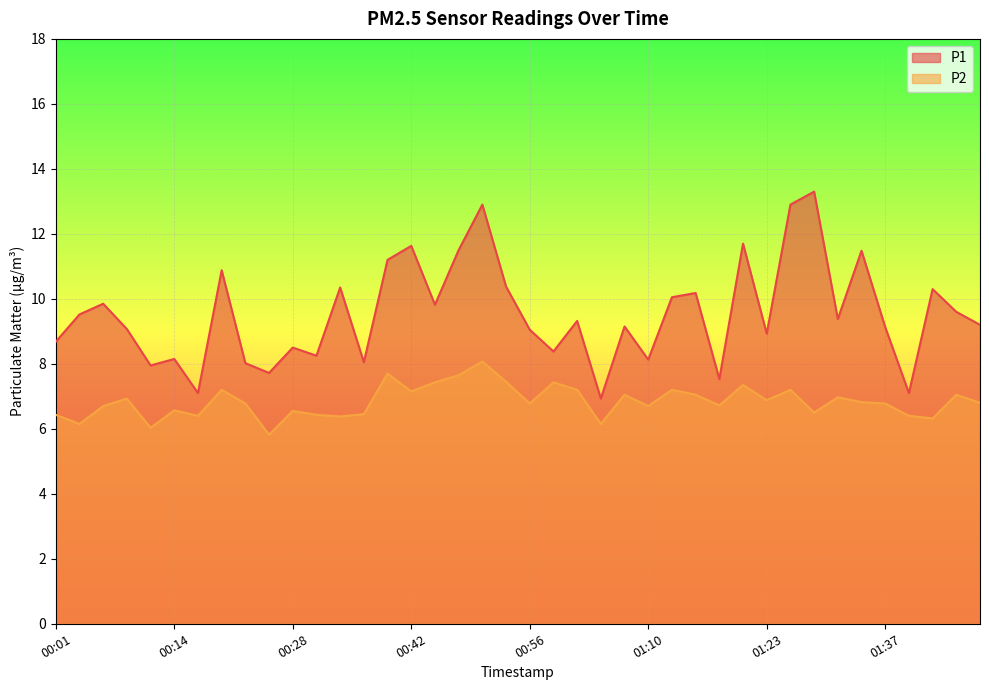

How many data points in P2 are above 6?

39